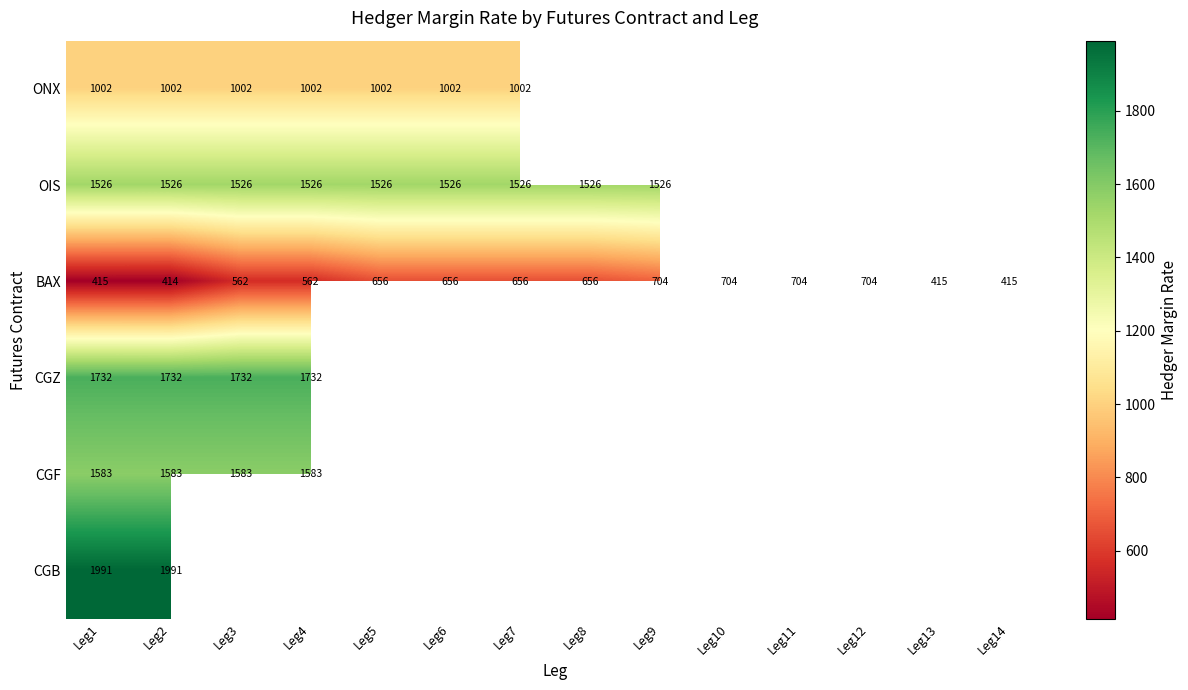

At which label does BAX reach its minimum?

Leg2